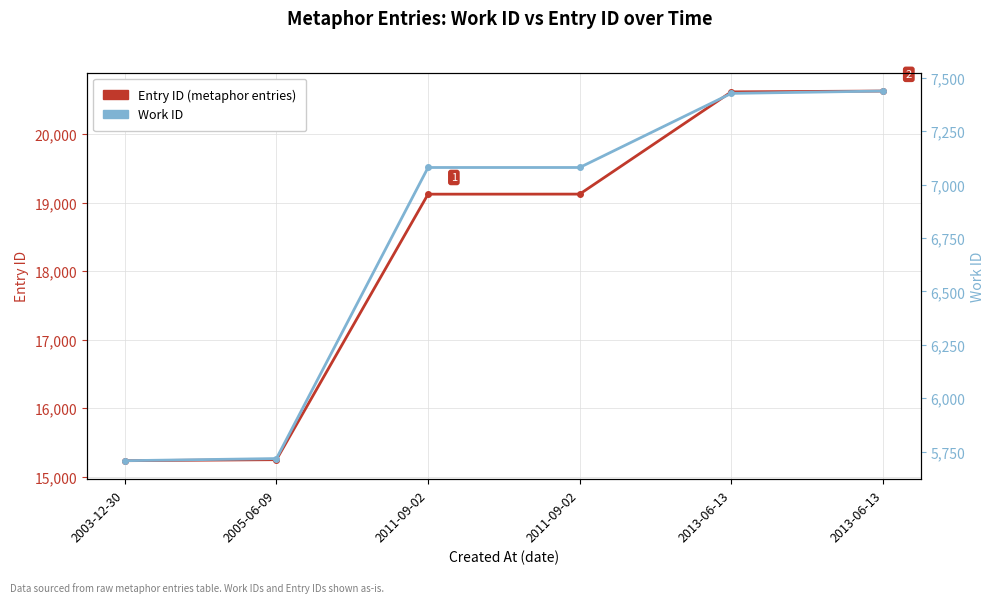

True or false: Work ID and Entry ID (metaphor entries) intersect in this chart.

False